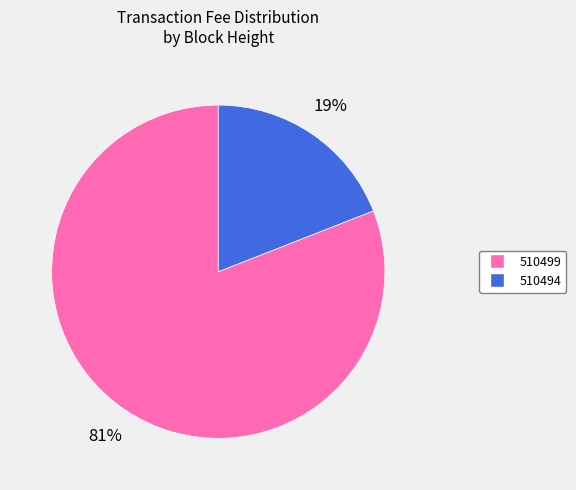

Does any single category account for the majority?

Yes